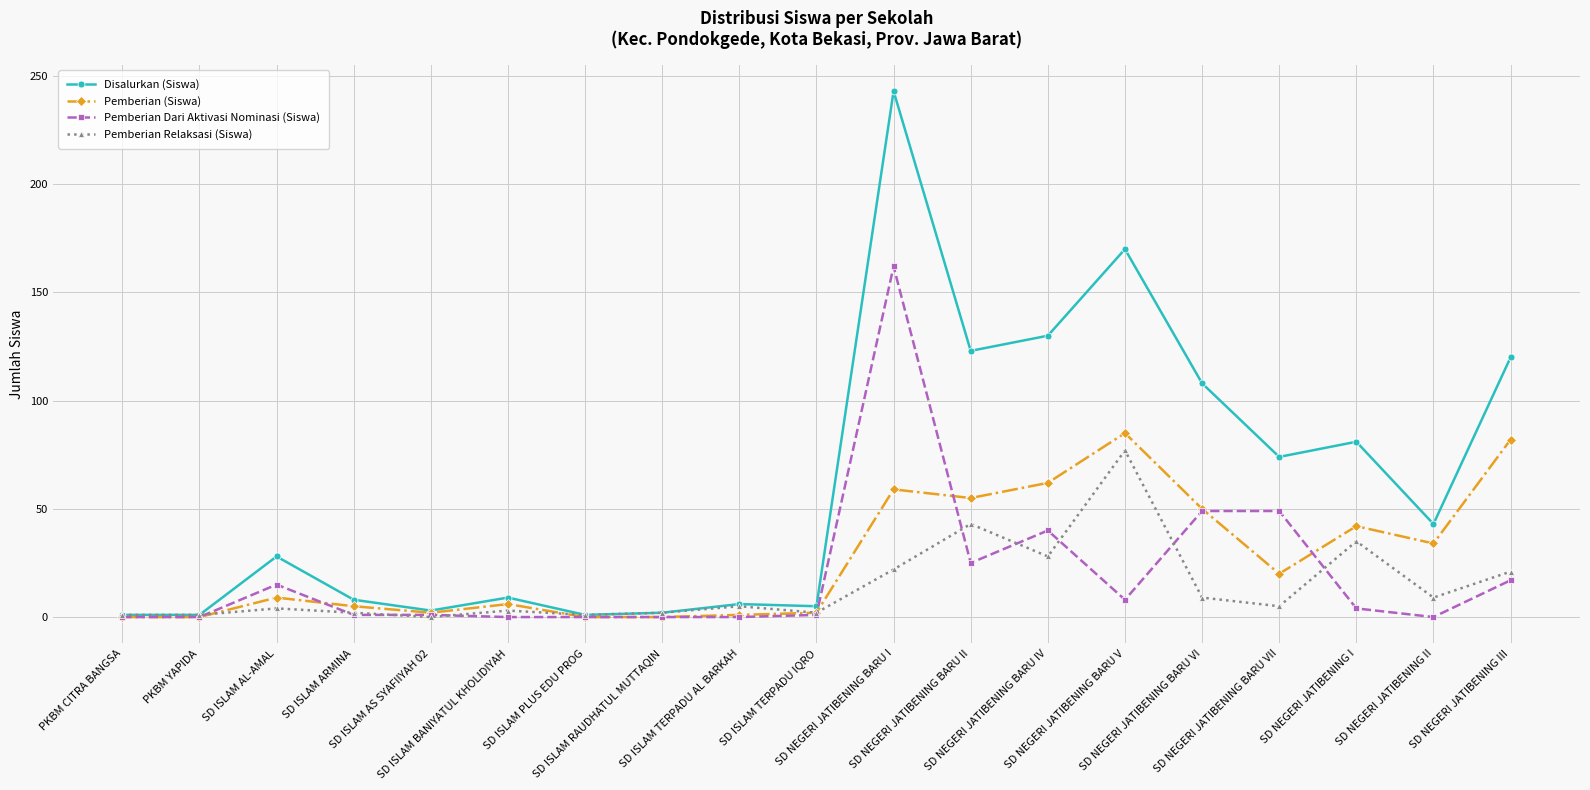

Which series has the largest total across all categories?

Disalurkan (Siswa)